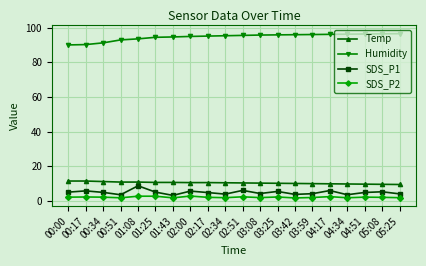

Does the chart have visible grid lines?

Yes